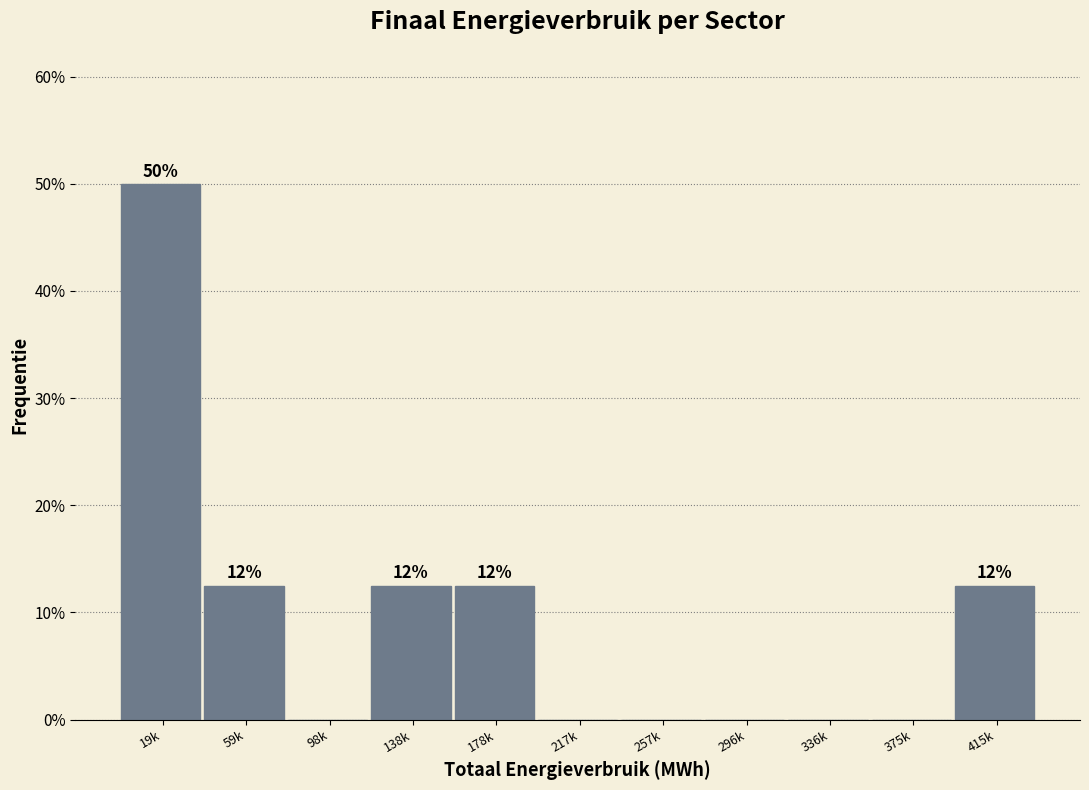

Reading left to right, transcribe all the data shown in this chart.

19k=50.0	59k=12.5	98k=0.0	138k=12.5	178k=12.5	217k=0.0	257k=0.0	296k=0.0	336k=0.0	375k=0.0	415k=12.5